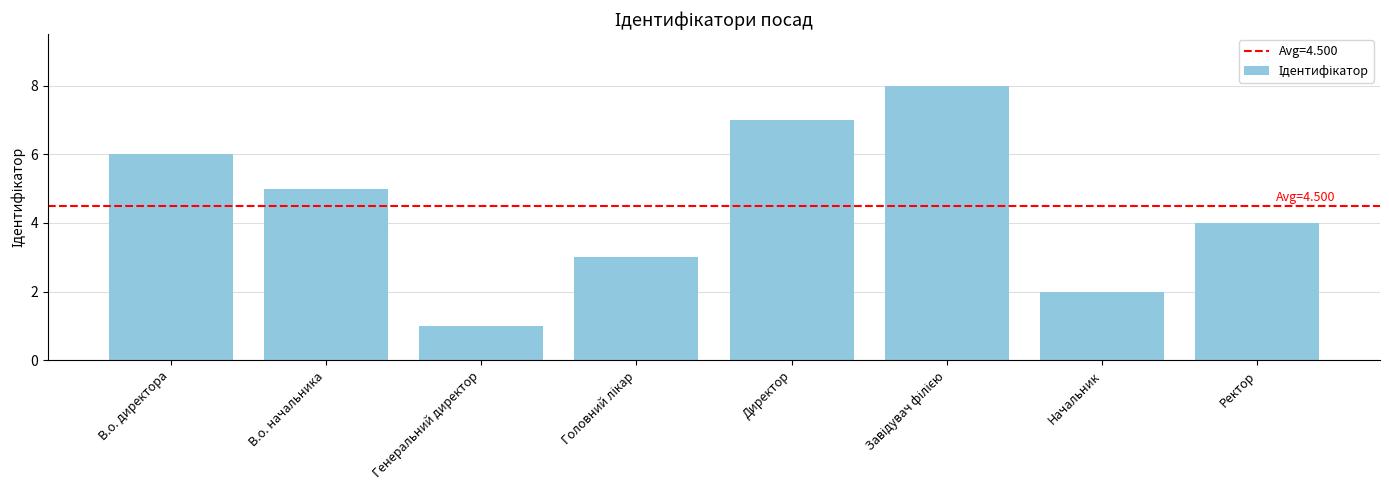

What is the approximate value at В.о. директора?

6